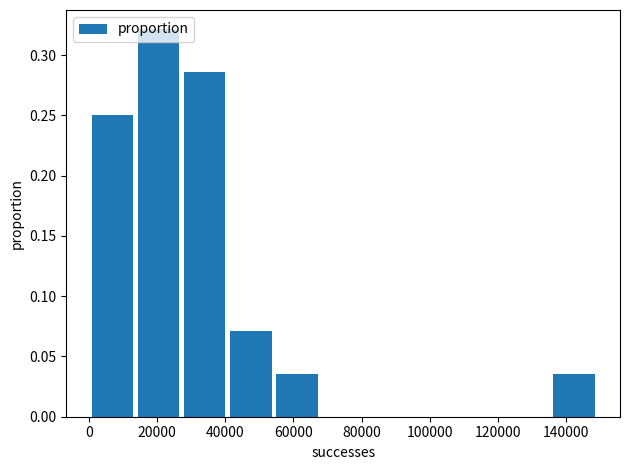

Which range on the x-axis has the tallest bar?

14000 to 28000